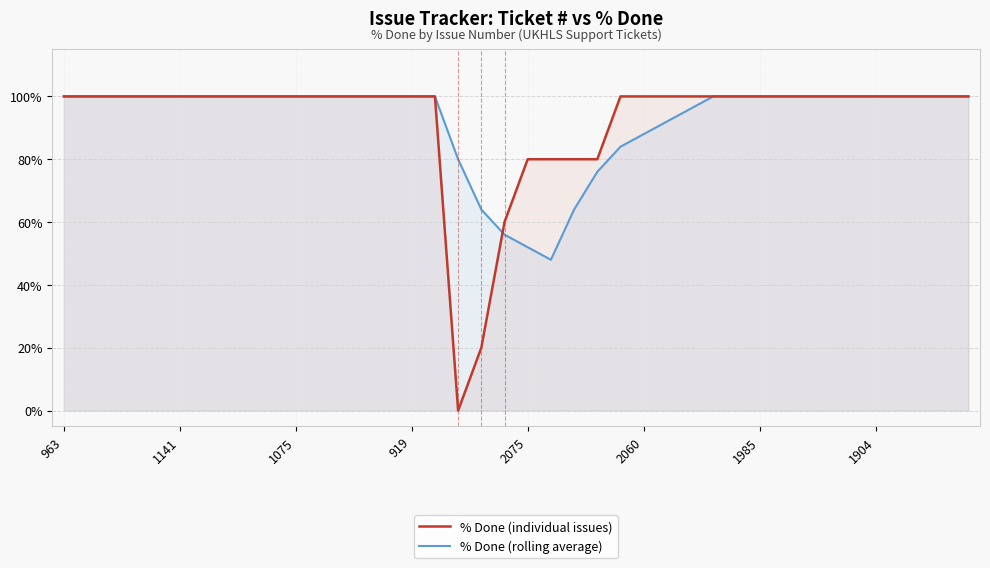

At which category is the sum across all series the highest?

963